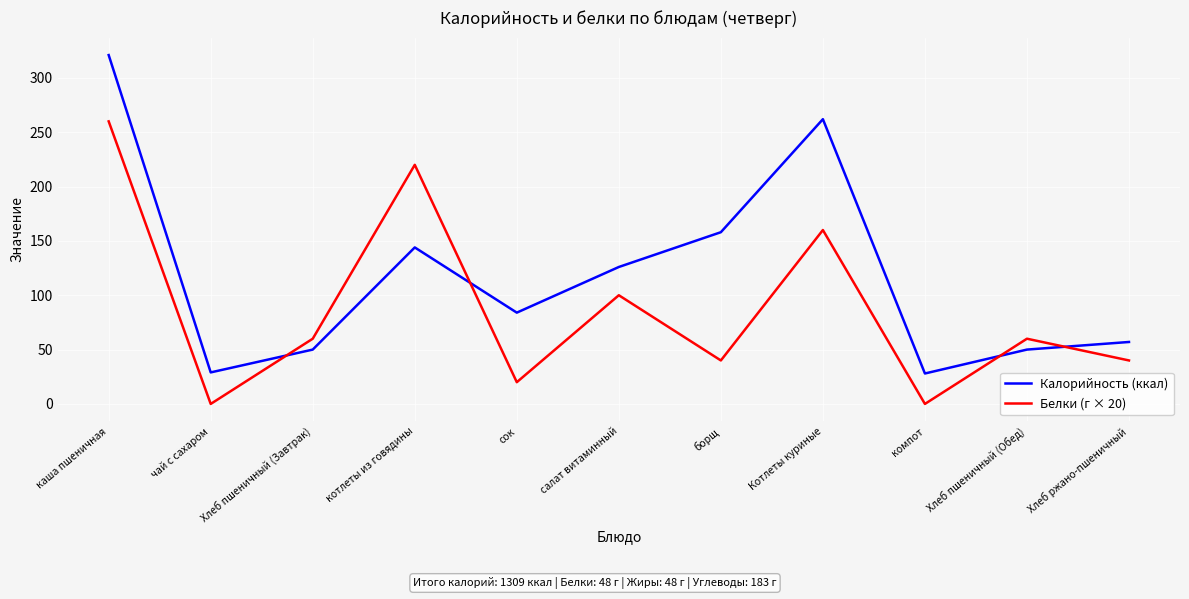

What position from the right is котлеты из говядины?

8